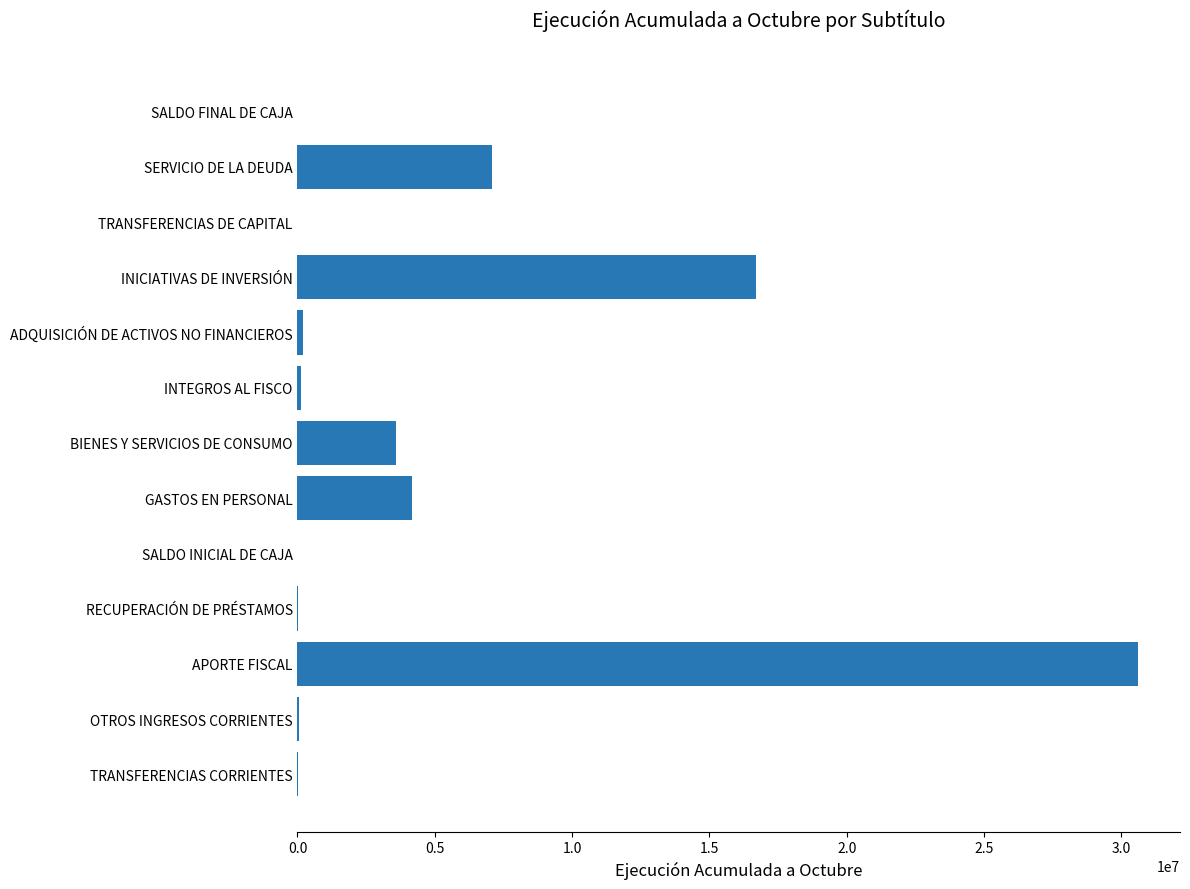

At which label is the value closest to 15304889?

INICIATIVAS DE INVERSIÓN